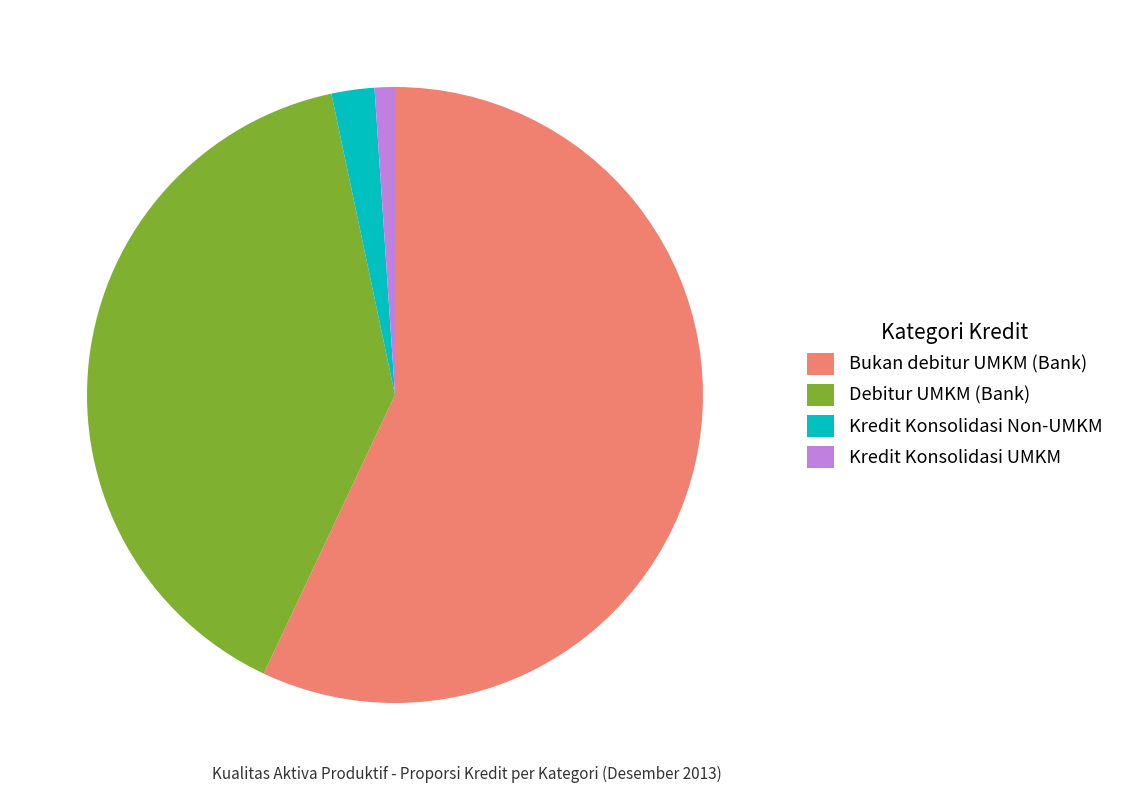

Which slice is the smallest?

Kredit Konsolidasi UMKM